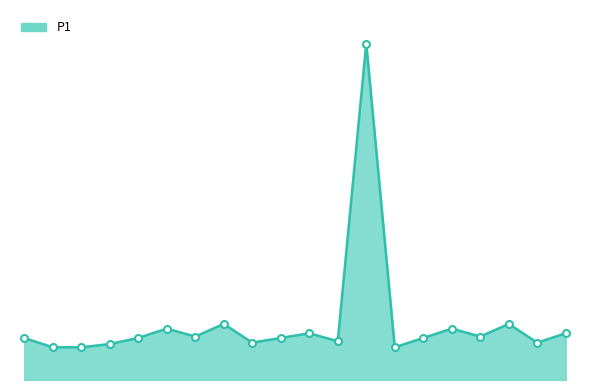

Does the chart have visible grid lines?

No